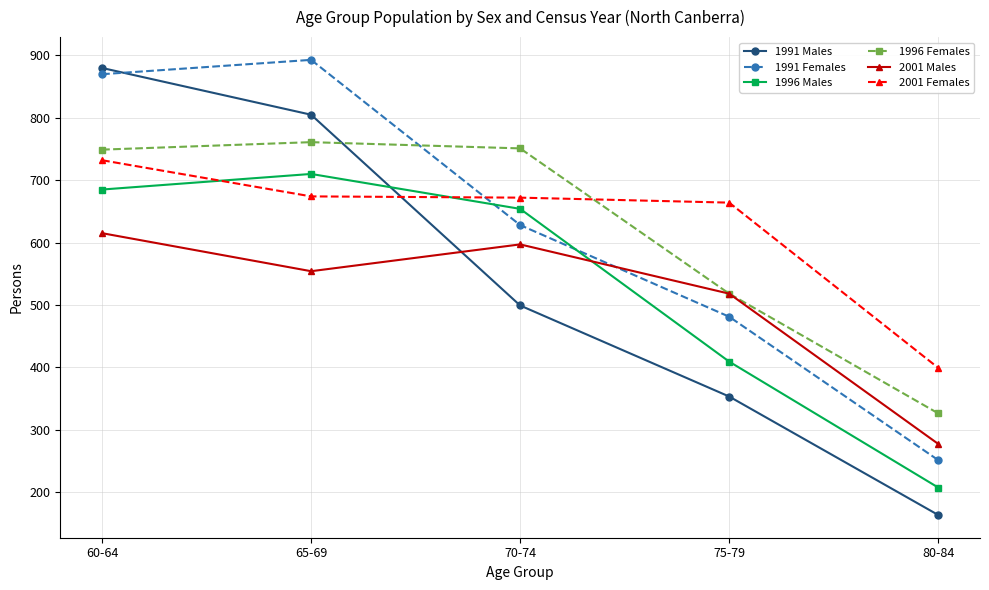

How many times do 1996 Females and 1991 Males cross each other?

1